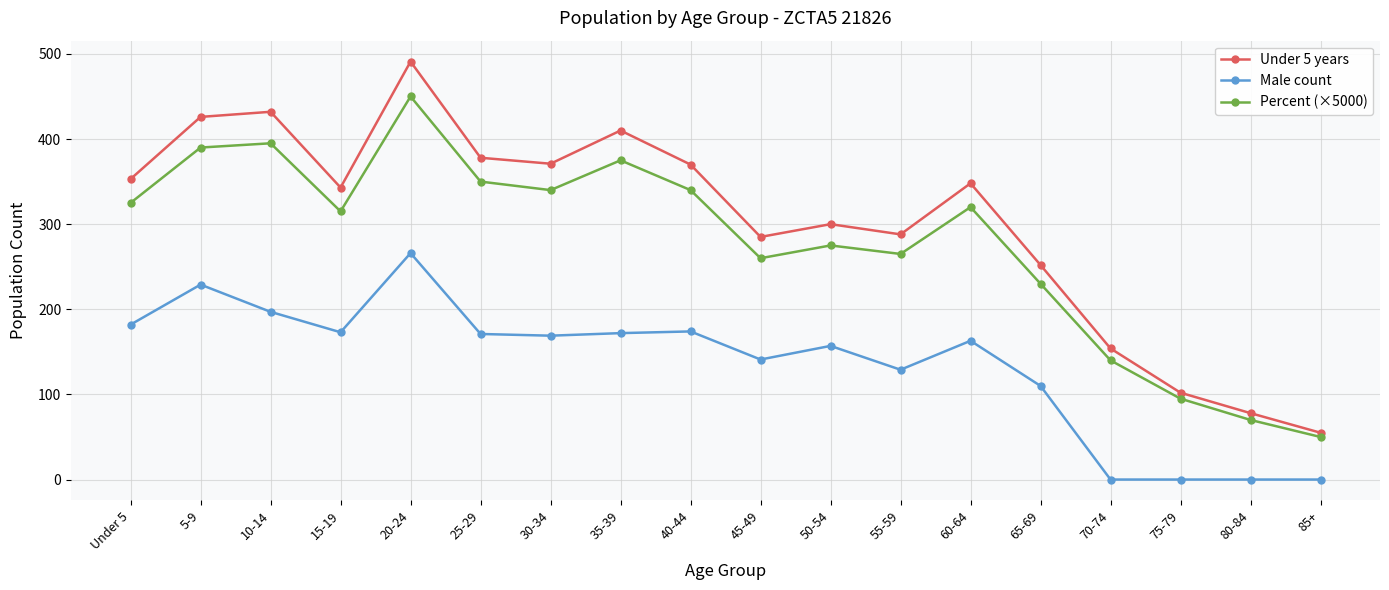

What are all the series names shown in the legend?

Under 5 years, Male count, Percent (×5000)